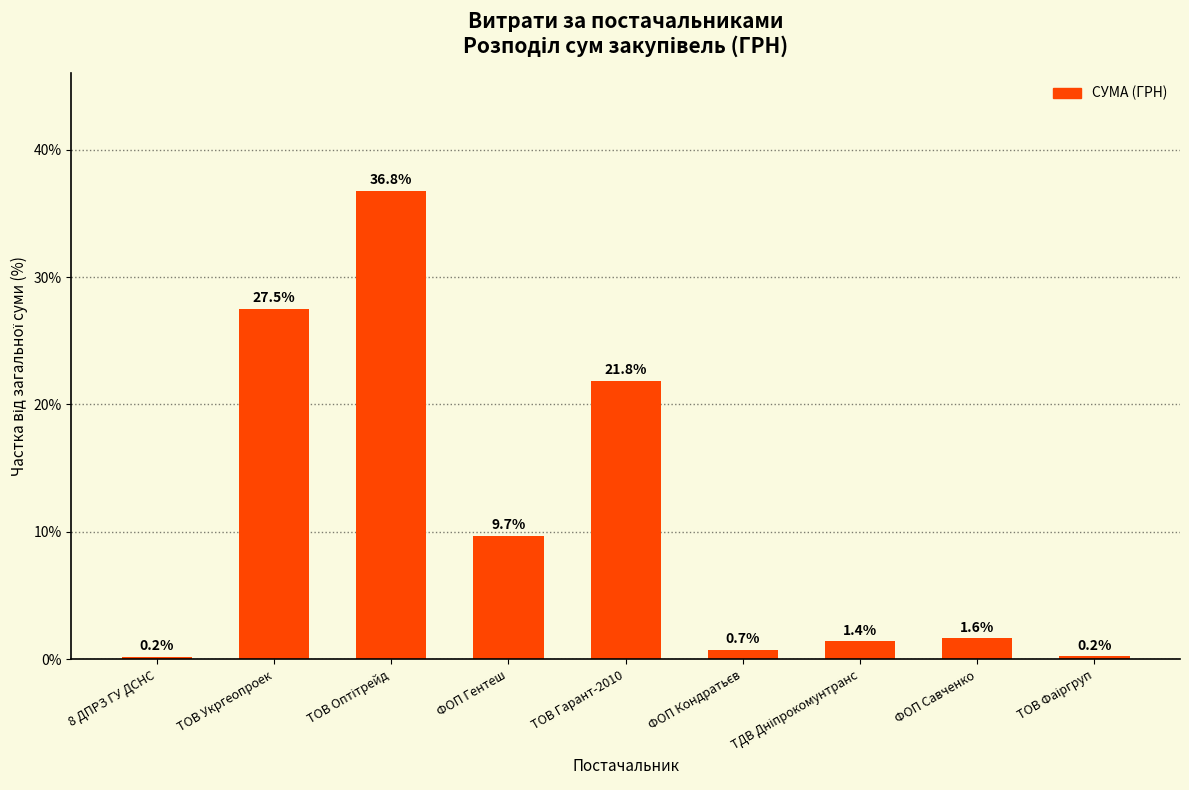

What is the ratio of the value at ТОВ Укргеопроек to the value at ФОП Гентеш?

2.8